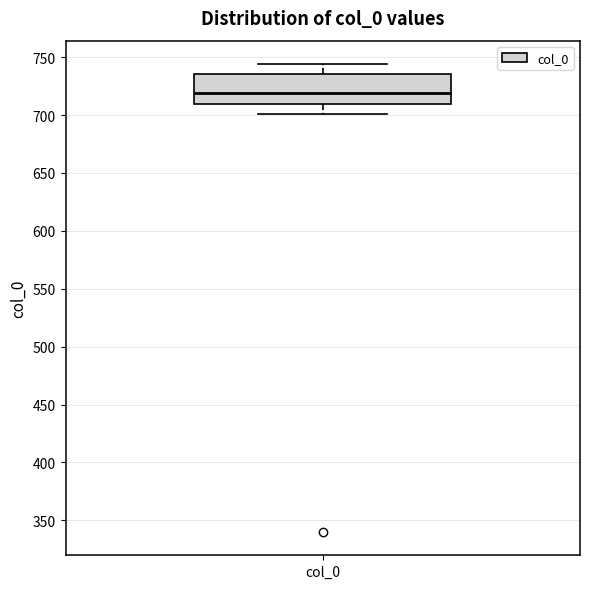

Transcribe this box plot: give where the median line is, the range the box spans, and where the two whiskers end, as read against the y-axis. The values are not printed on the chart, so give them approximately, as read against the axis.

median 720, box 710 to 735, whiskers 700 to 745